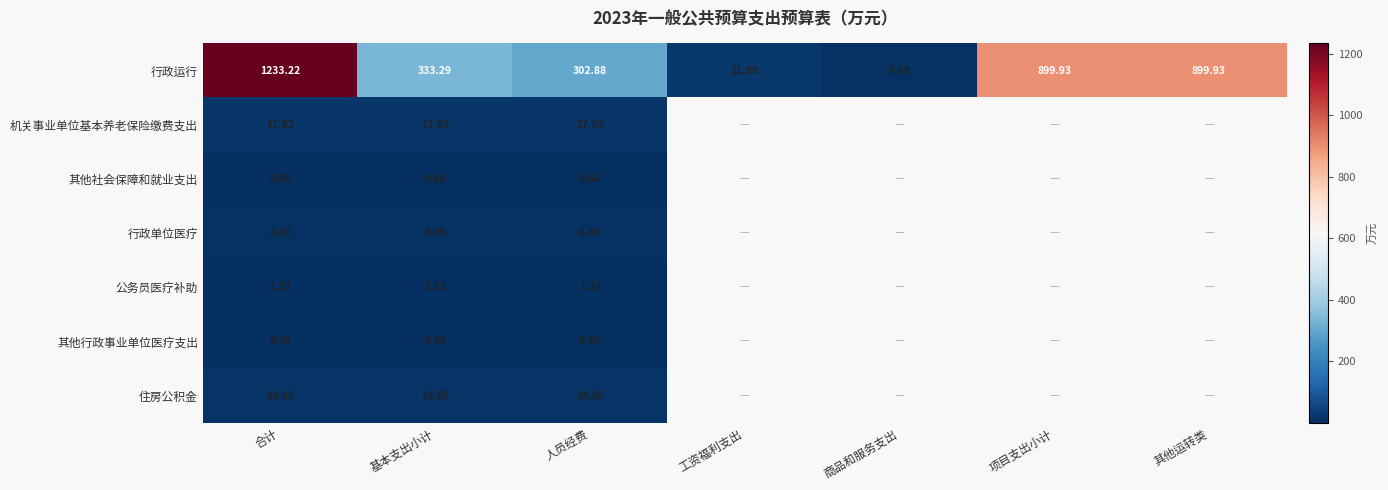

Count the number of data series in this chart.

7